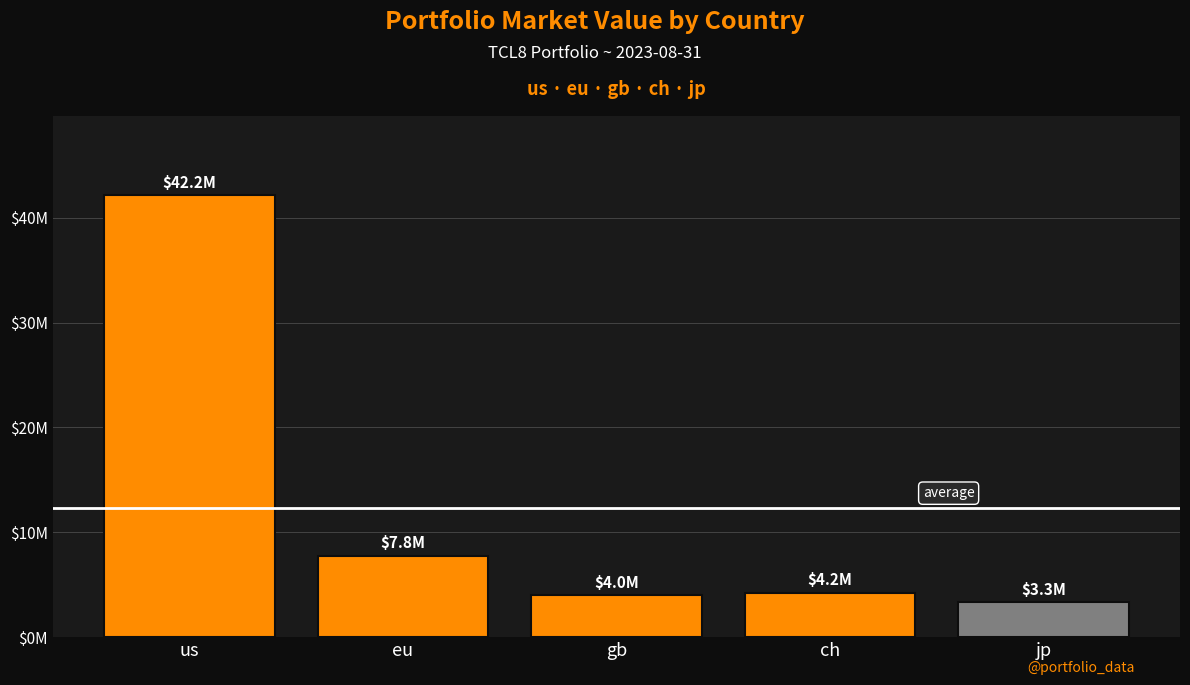

At which label is the value closest to 22740246?

eu